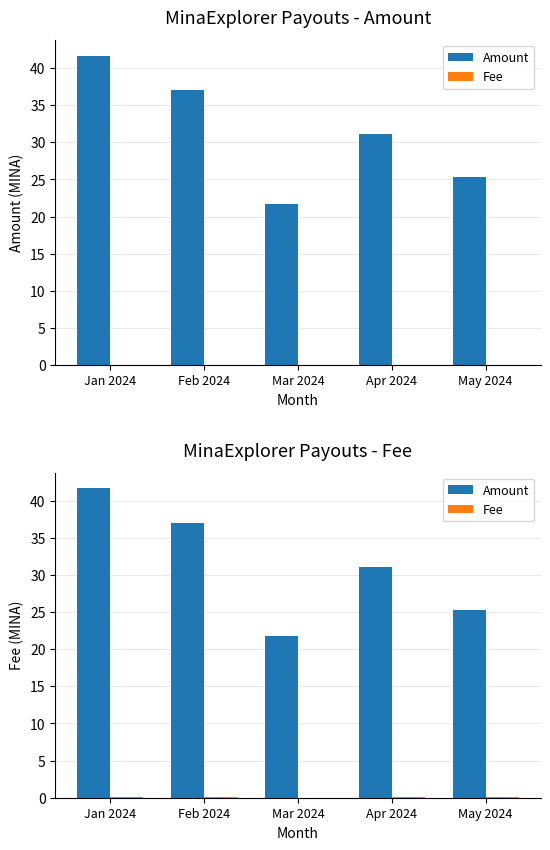

At which label is Amount closest to 31?

Apr 2024